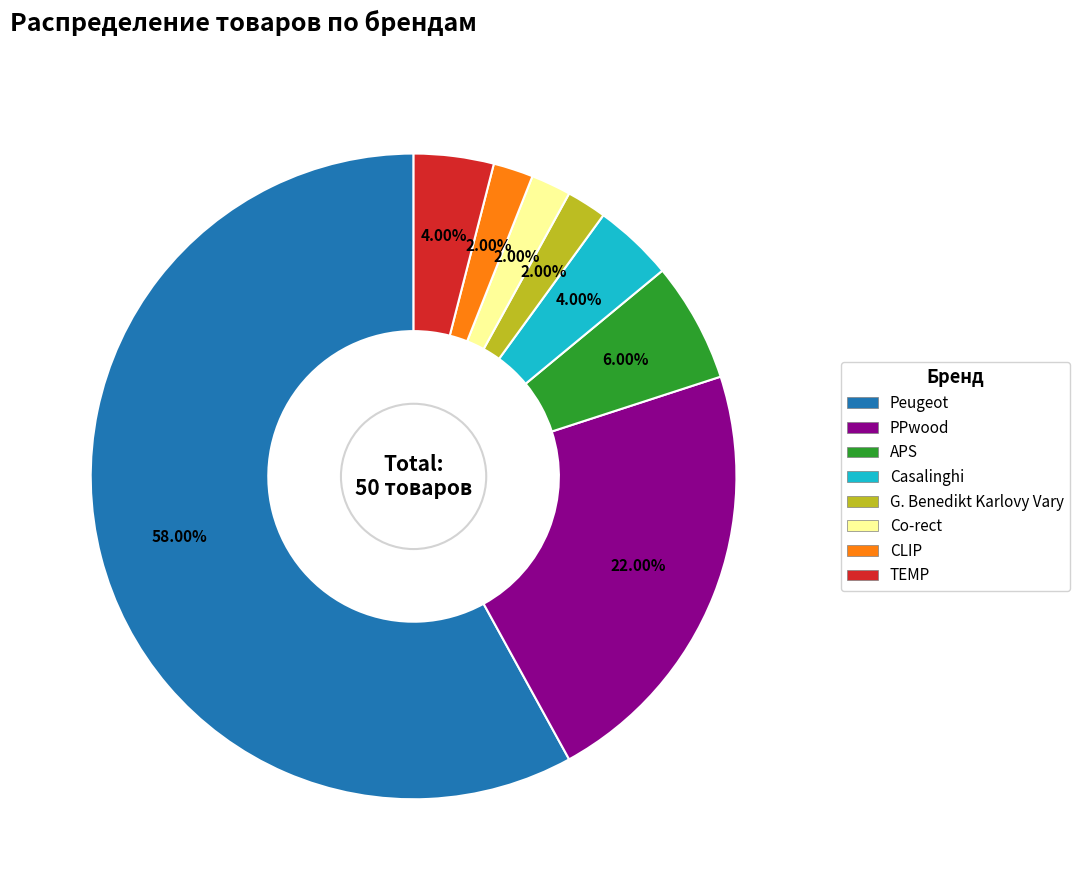

To the nearest percent, what is the average slice percentage?

12%